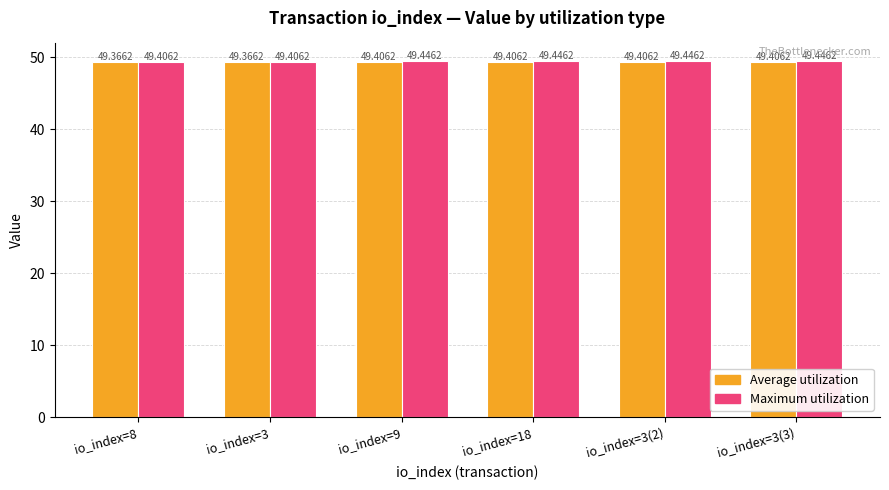

What value does the Maximum utilization series have at io_index=3?

49.4